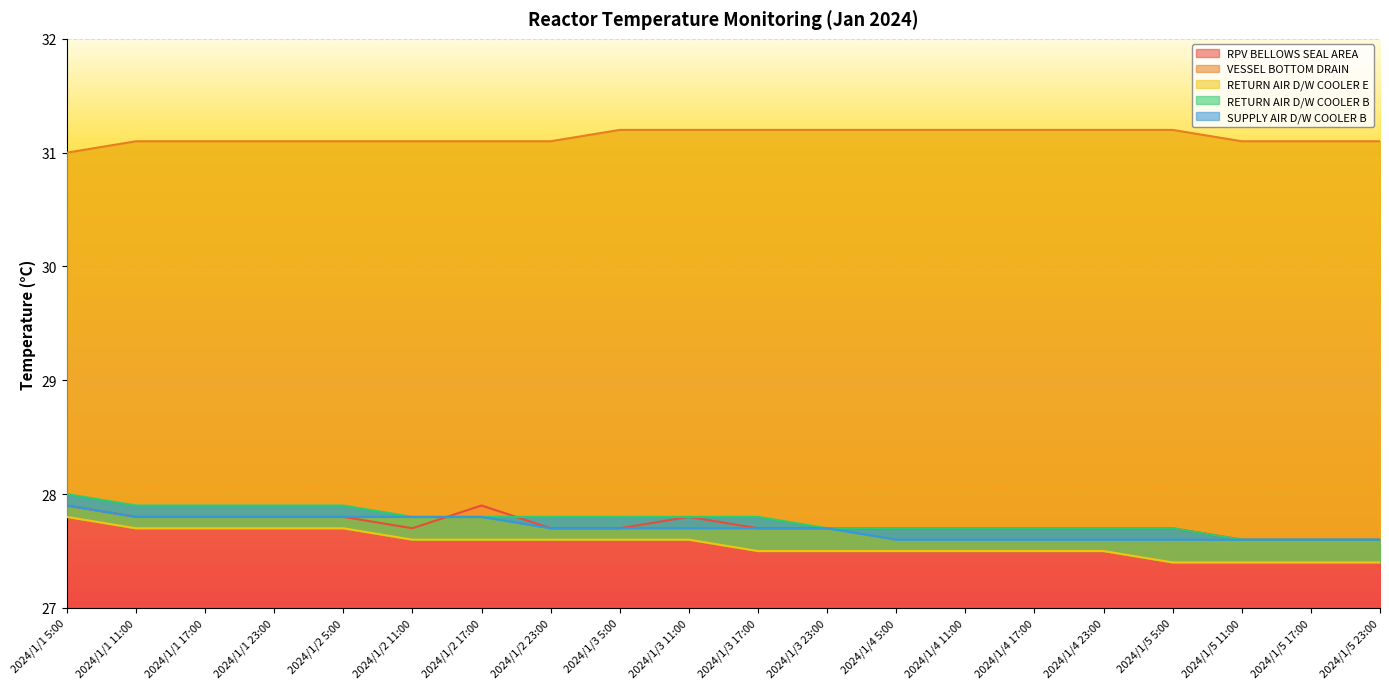

What is the maximum value for RPV BELLOWS SEAL AREA?

27.9